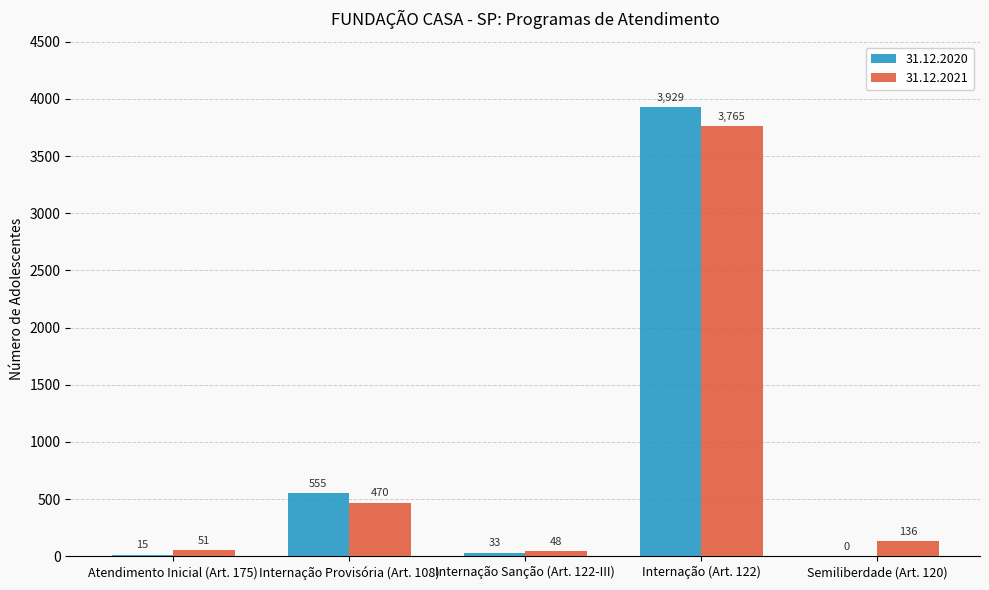

Reading left to right, transcribe all the data shown in this chart.

31.12.2020: Atendimento Inicial (Art. 175)=15	Internação Provisória (Art. 108)=555	Internação Sanção (Art. 122-III)=33	Internação (Art. 122)=3929	Semiliberdade (Art. 120)=0
31.12.2021: Atendimento Inicial (Art. 175)=51	Internação Provisória (Art. 108)=470	Internação Sanção (Art. 122-III)=48	Internação (Art. 122)=3765	Semiliberdade (Art. 120)=136